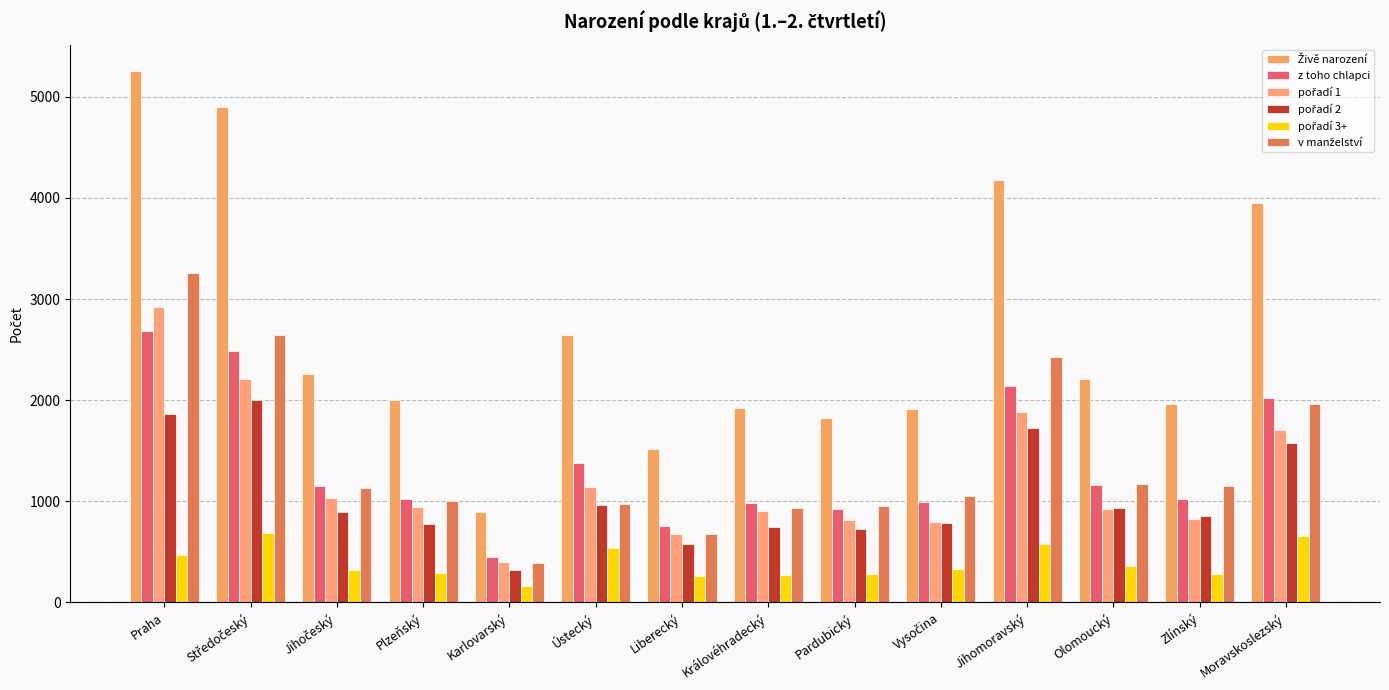

Reading left to right, extract all data points from this chart.

Živě narození: 5254	4901	2258	2005	893	2646	1522	1920	1827	1916	4176	2213	1958	3946
z toho chlapci: 2689	2490	1155	1018	449	1377	757	980	921	994	2142	1164	1023	2018
pořadí 1: 2922	2210	1037	944	401	1145	679	905	816	800	1880	928	825	1707
pořadí 2: 1865	2001	898	775	325	961	581	746	726	790	1721	929	853	1579
pořadí 3+: 467	690	323	286	167	540	262	269	285	326	575	356	280	660
v manželství: 3256	2640	1135	1000	385	976	681	936	956	1057	2431	1176	1151	1963